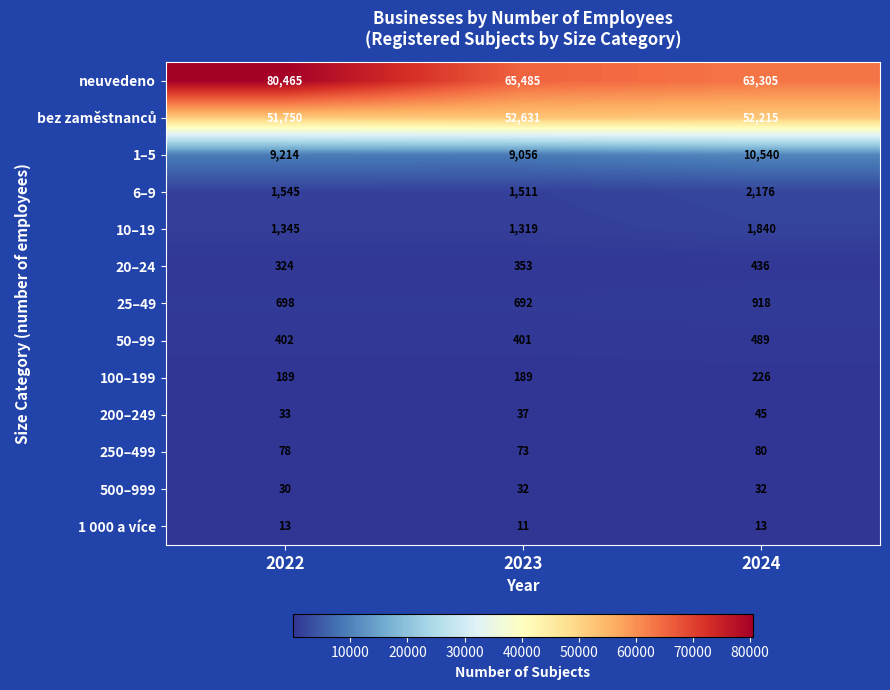

What value does the 250–499 series have at 2022?

78